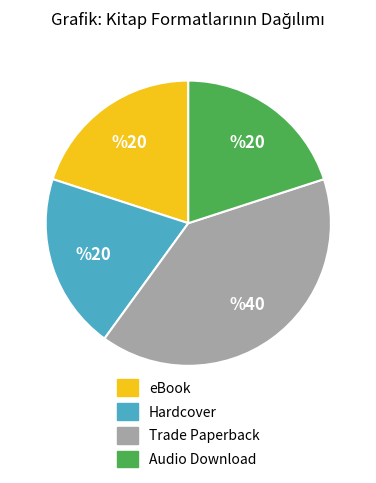

How many segments does this pie chart have?

4